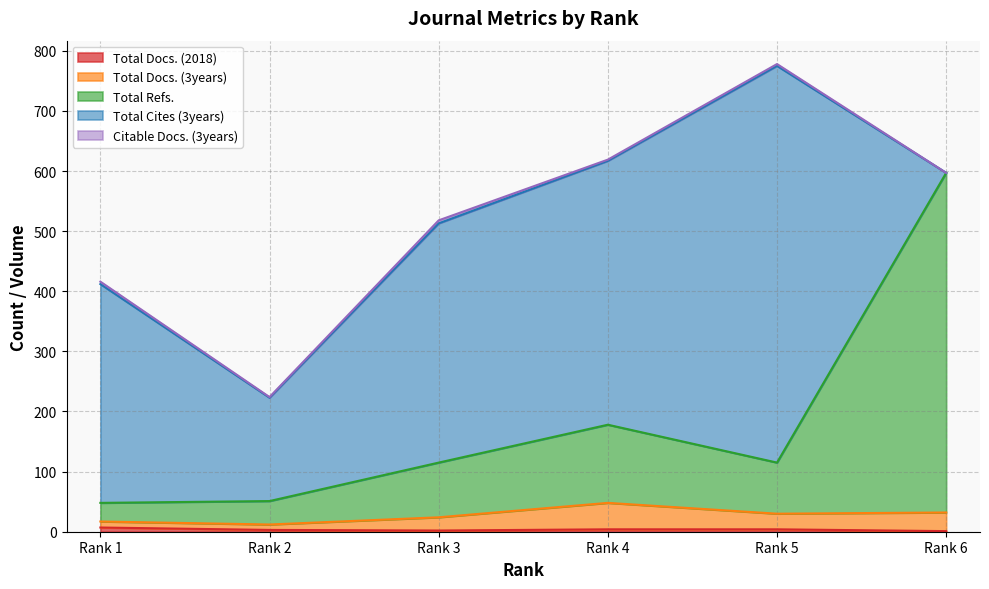

Does the chart have visible grid lines?

Yes